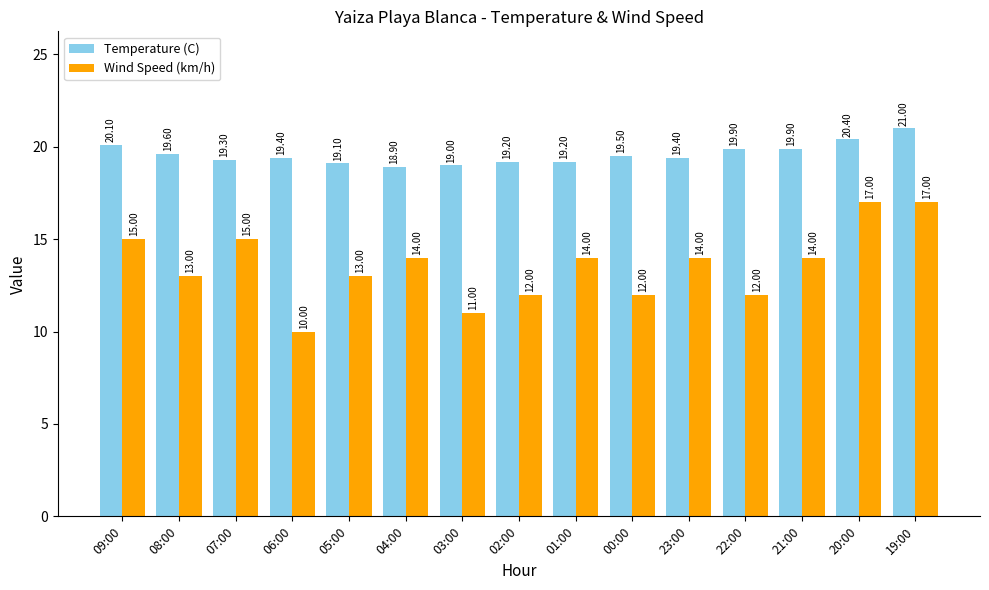

Reading right to left, extract all data points from this chart.

Temperature (C): 21.0	20.4	19.9	19.9	19.4	19.5	19.2	19.2	19.0	18.9	19.1	19.4	19.3	19.6	20.1
Wind Speed (km/h): 17.0	17.0	14.0	12.0	14.0	12.0	14.0	12.0	11.0	14.0	13.0	10.0	15.0	13.0	15.0